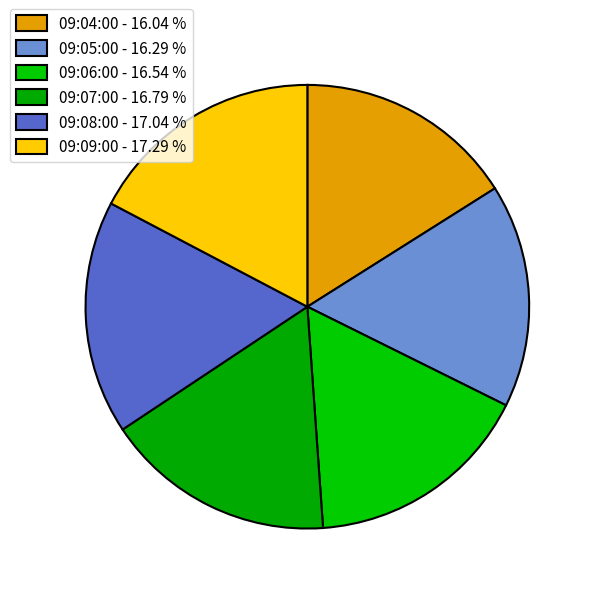

Does any single category account for the majority?

No